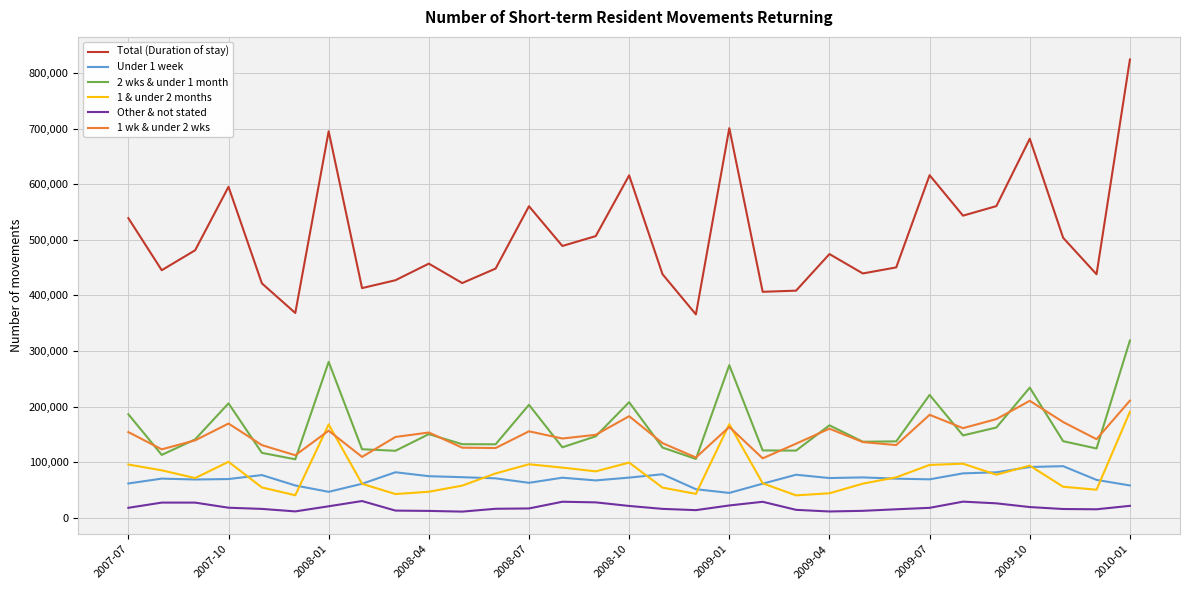

Which series has the largest total across all categories?

Total (Duration of stay)